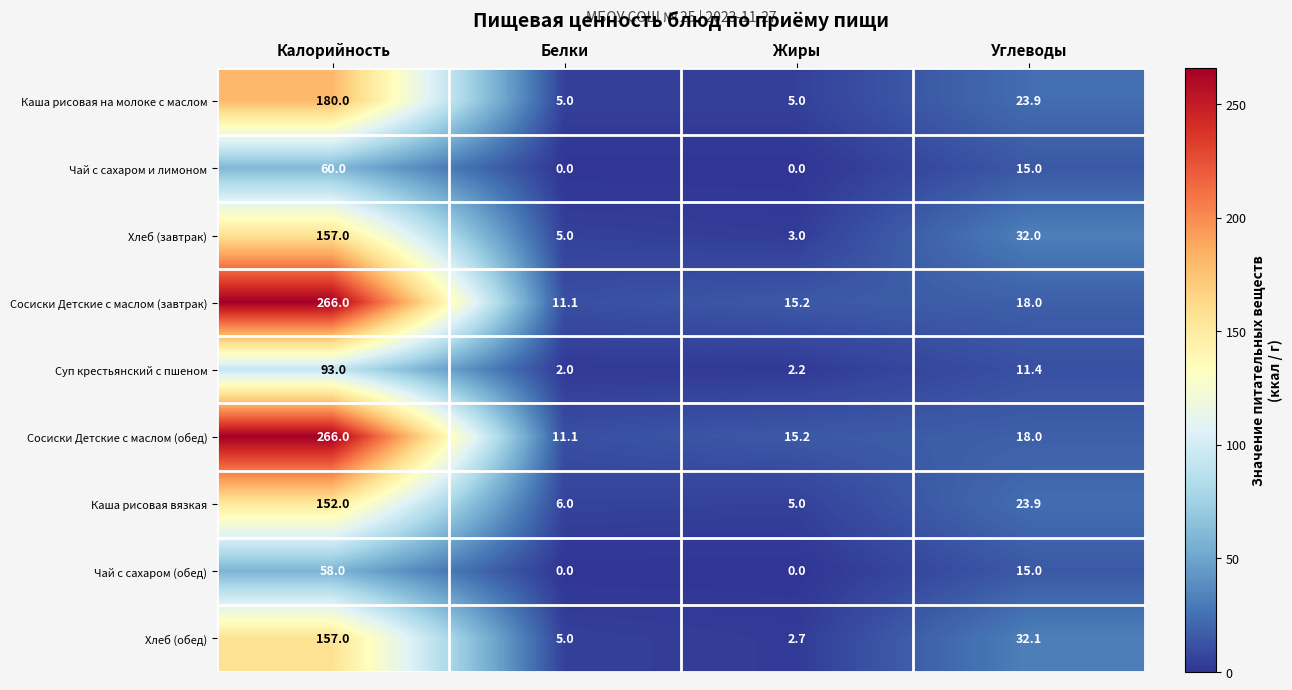

True or false: Каша рисовая вязкая has a value of 10.5 at Белки.

False